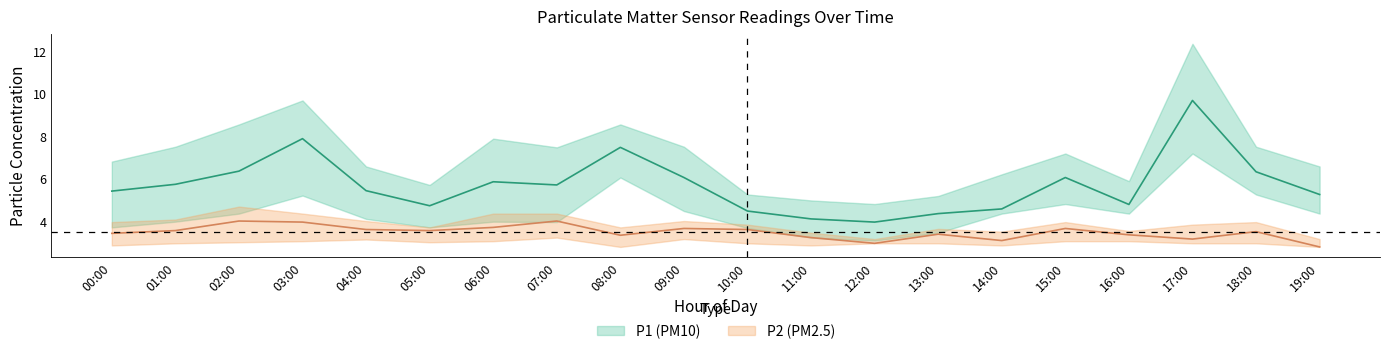

What is the maximum value for P1_lower?

7.2